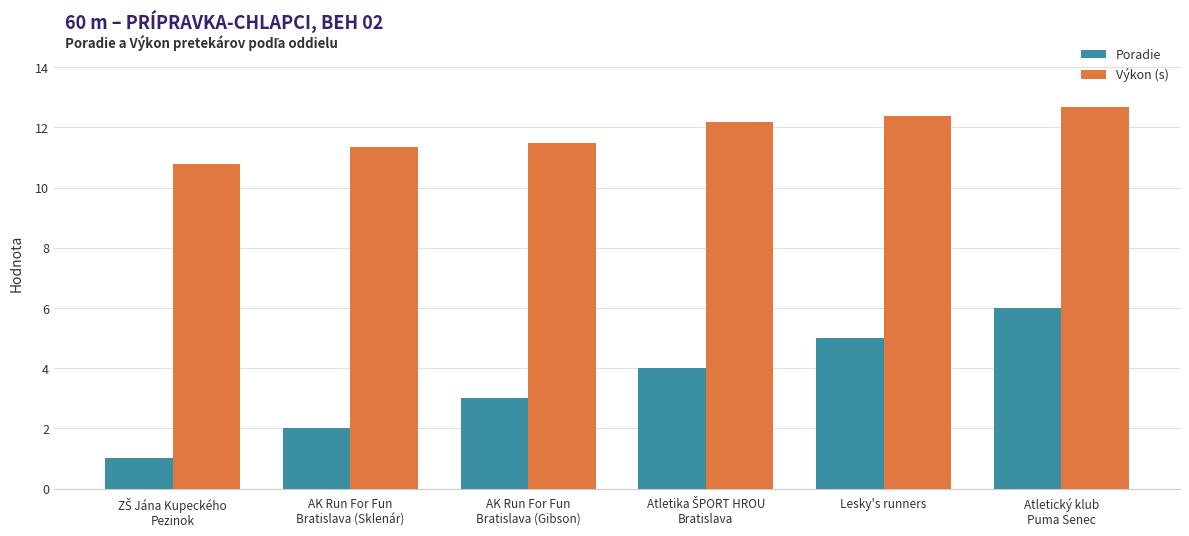

Reading right to left, transcribe all the data shown in this chart.

Poradie: 6.0	5.0	4.0	3.0	2.0	1.0
Výkon (s): 12.7	12.4	12.2	11.5	11.3	10.8